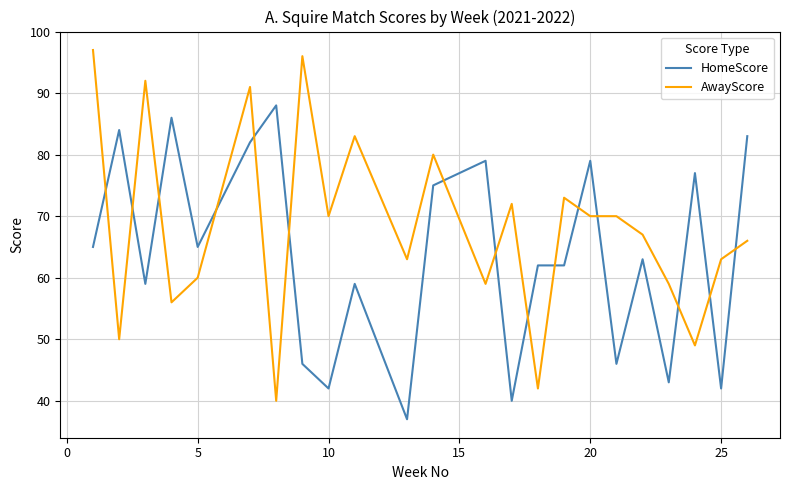

Which series has the widest spread of values?

AwayScore